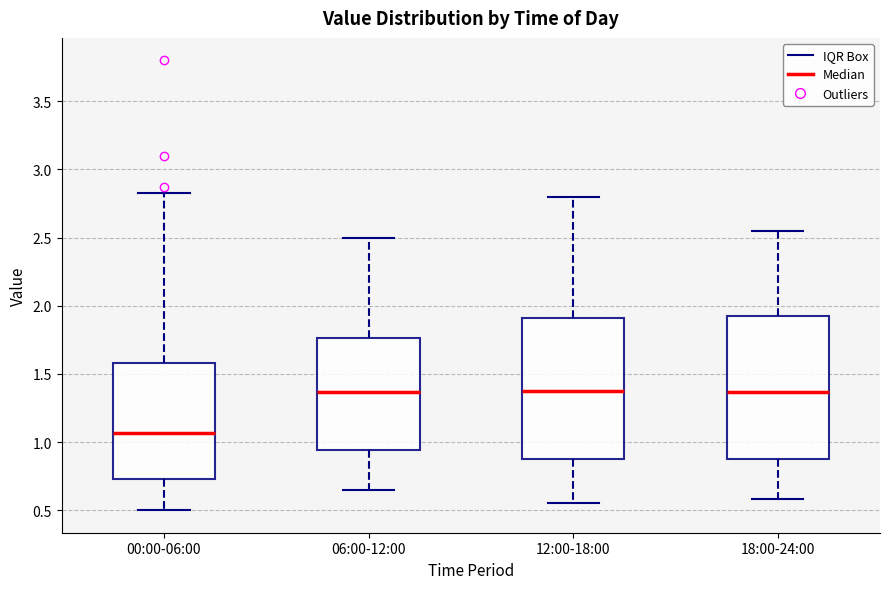

Which box has the lowest median line?

00:00-06:00